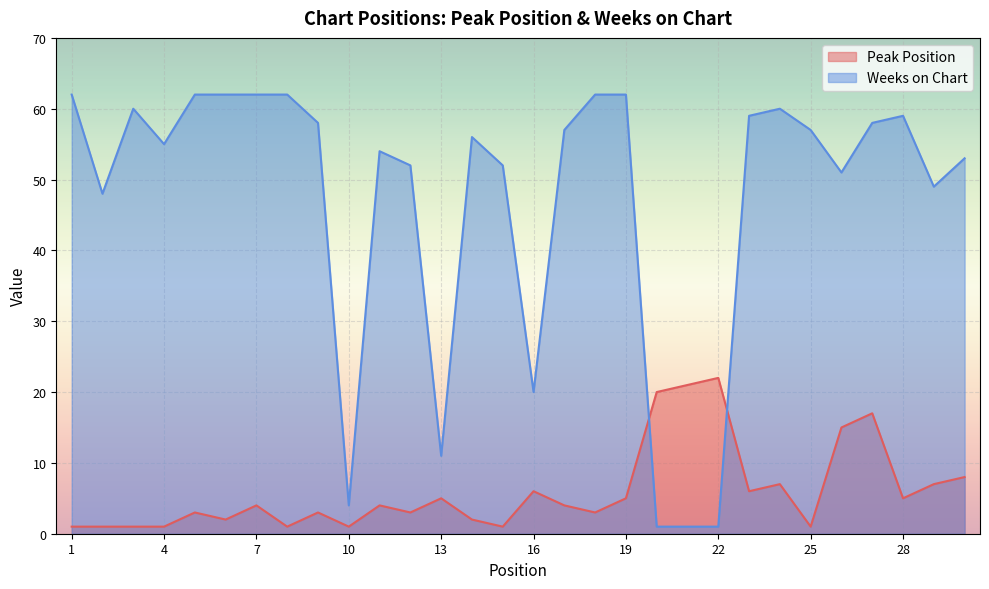

At which category is the sum across all series the highest?

27